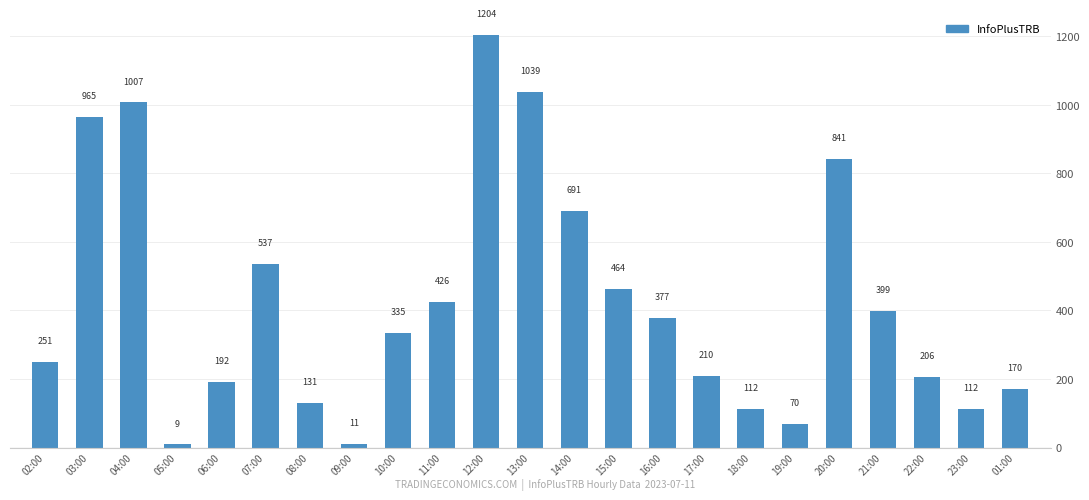

What is the change in value from 11:00 to 01:00?

-256